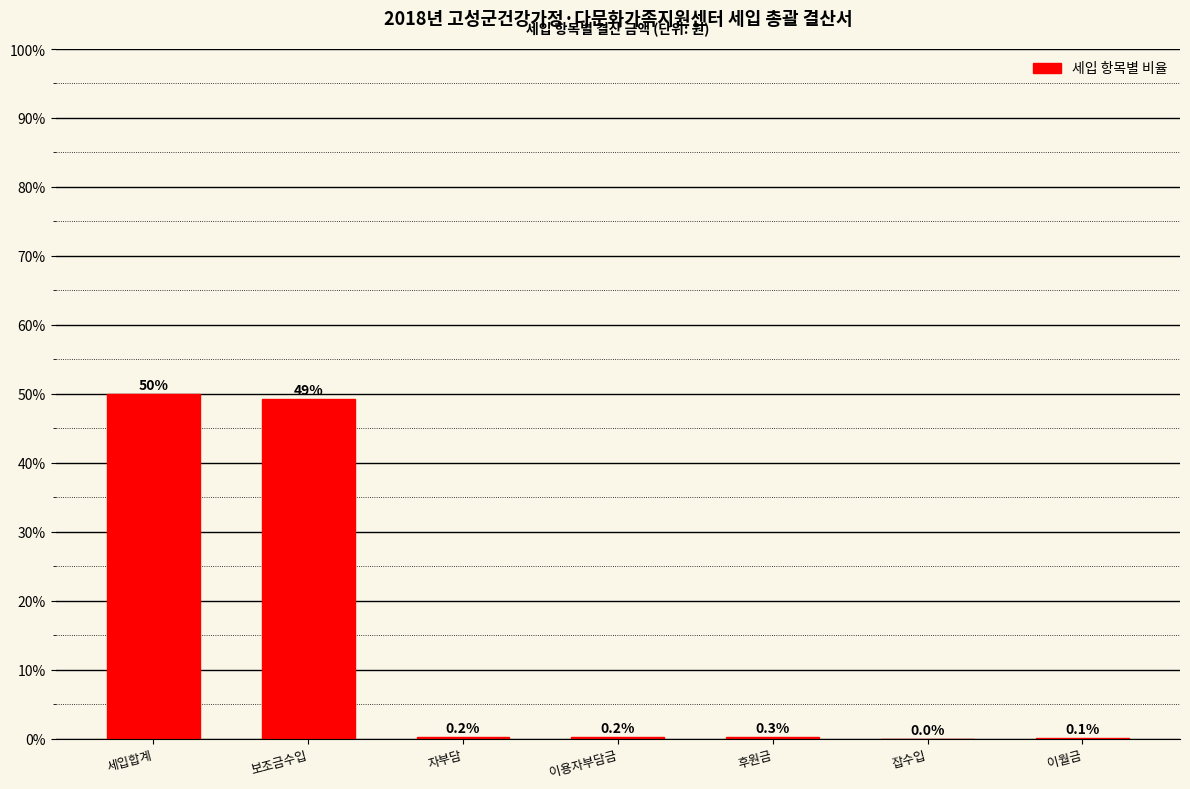

What is the sum of the values at 보조금수입 and 자부담?

49.4